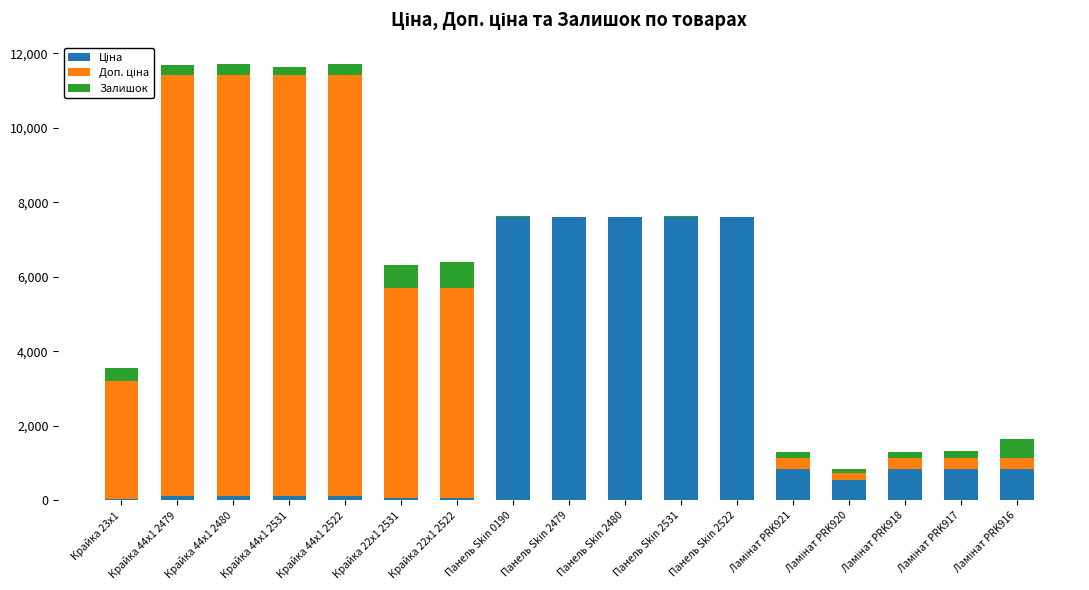

Is it true that Залишок equals 151.0 at Ламінат PRK918?

True